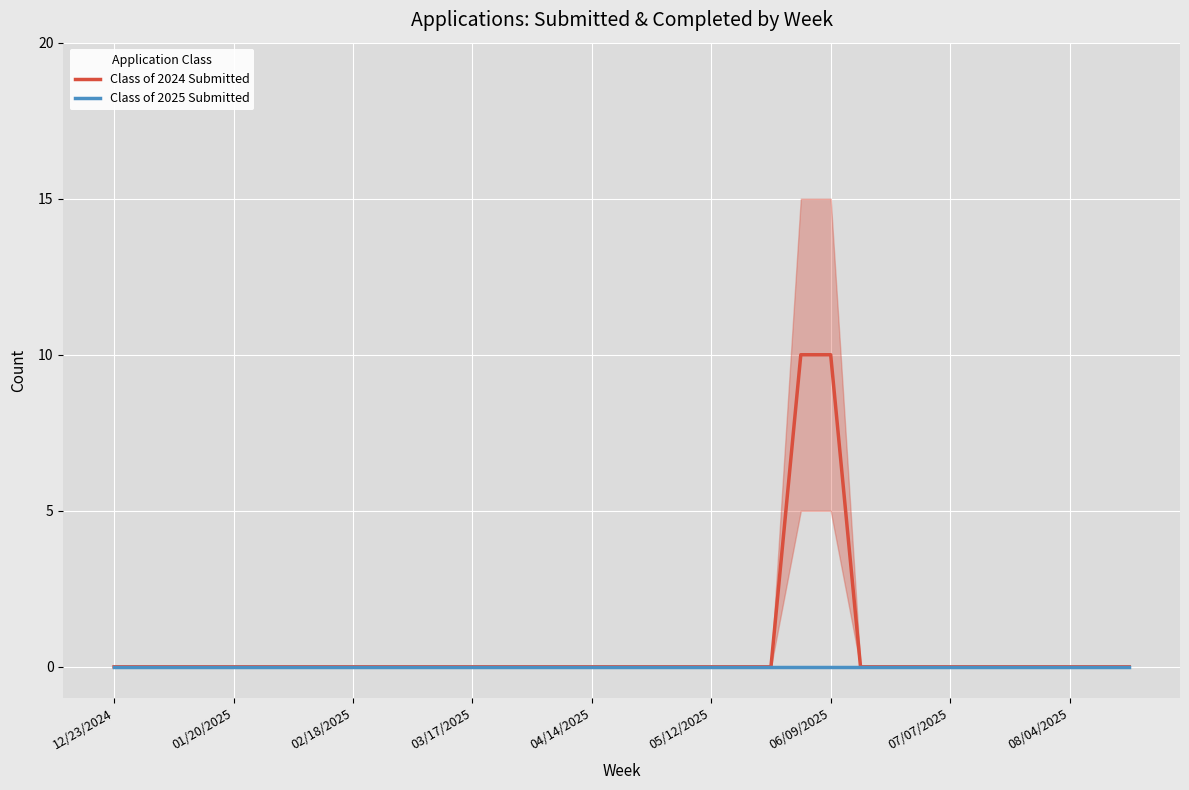

The Class of 2024 Submitted series shows 4 at 18. True or false?

False